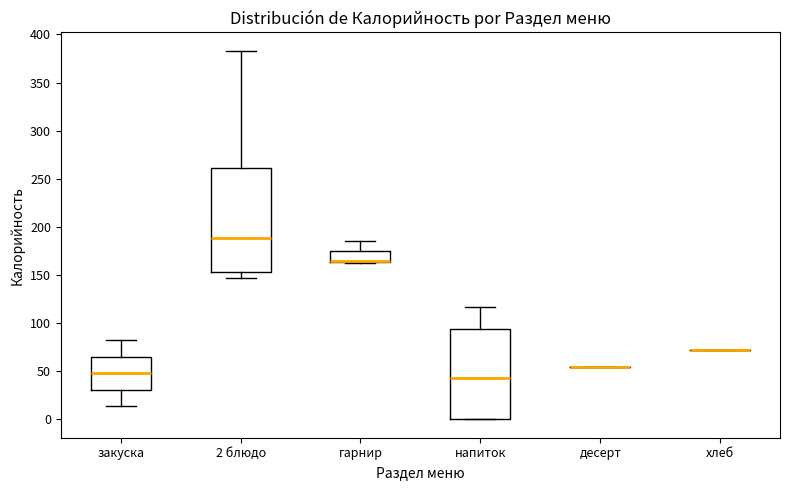

Reading left to right, read every box against the y-axis: the position of its median line, the range the box covers, and the ends of its whiskers. The values are not printed on the chart, so give them approximately, as read against the axis.

закуска: median 50, box 30 to 65, whiskers 15 to 80
2 блюдо: median 190, box 155 to 260, whiskers 145 to 385
гарнир: median 165 (drawn on the box's lower edge), box 165 to 175, whiskers 160 to 185
напиток: median 45, box 0 to 95, whiskers 0 to 115
десерт: box collapsed to a line at 55, whiskers 55 to 55
хлеб: box collapsed to a line at 70, whiskers 70 to 70